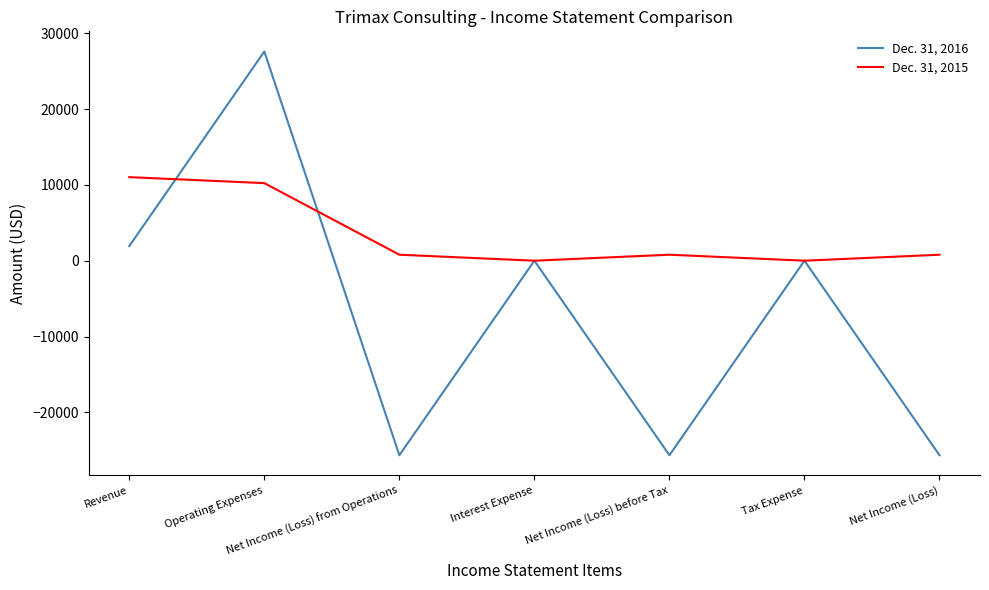

What is the minimum value shown in the chart?

-25654